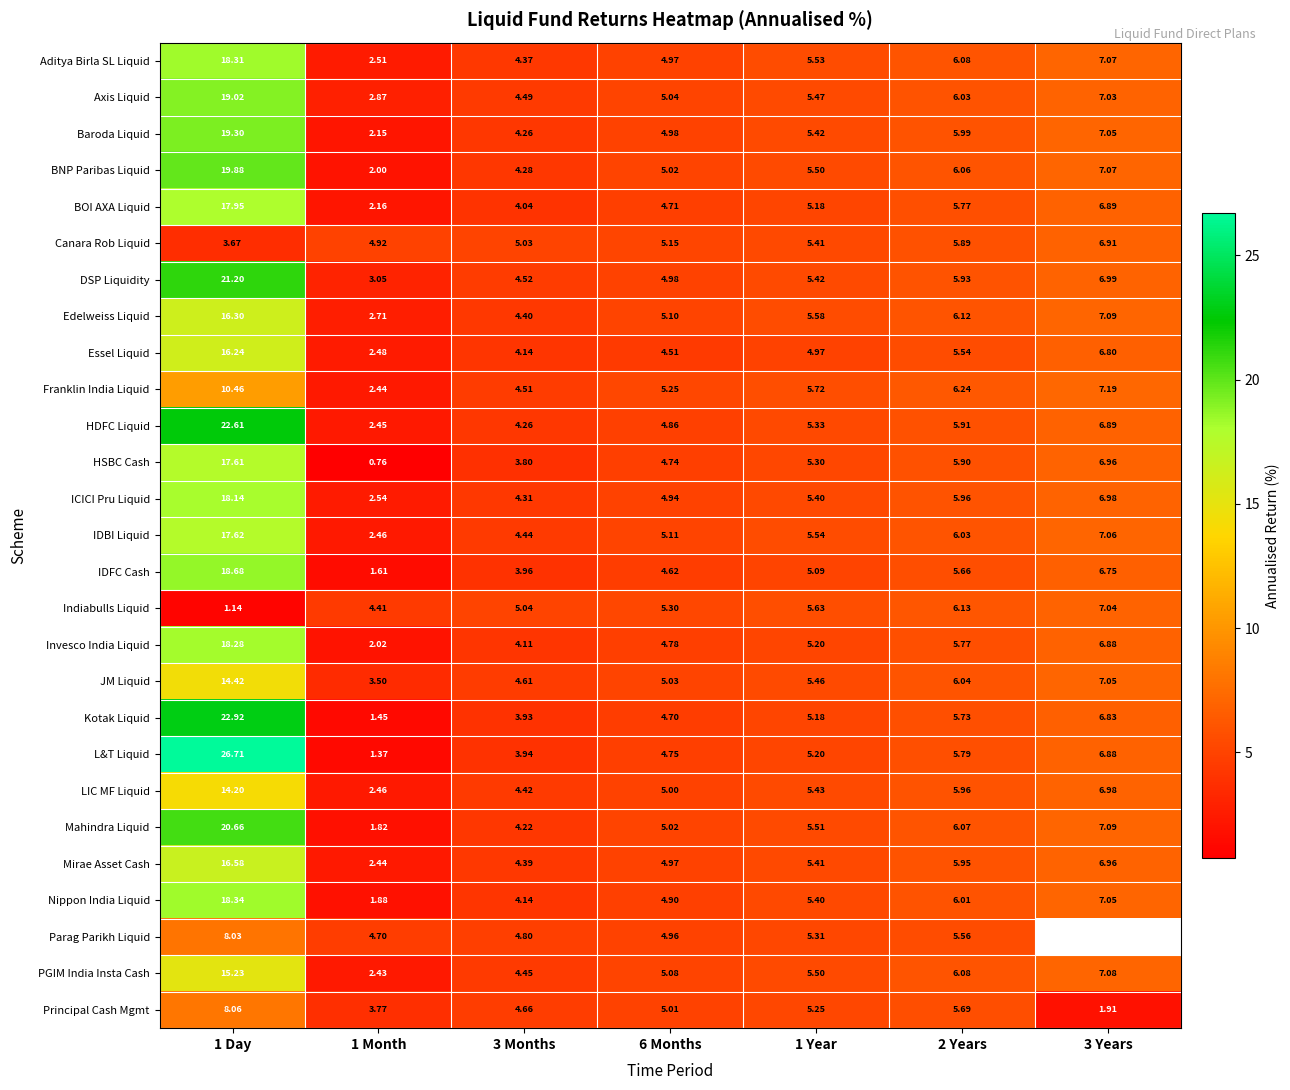

Is the value of Invesco India Liquid at 1 Month greater than the value of Essel Liquid at 6 Months?

No